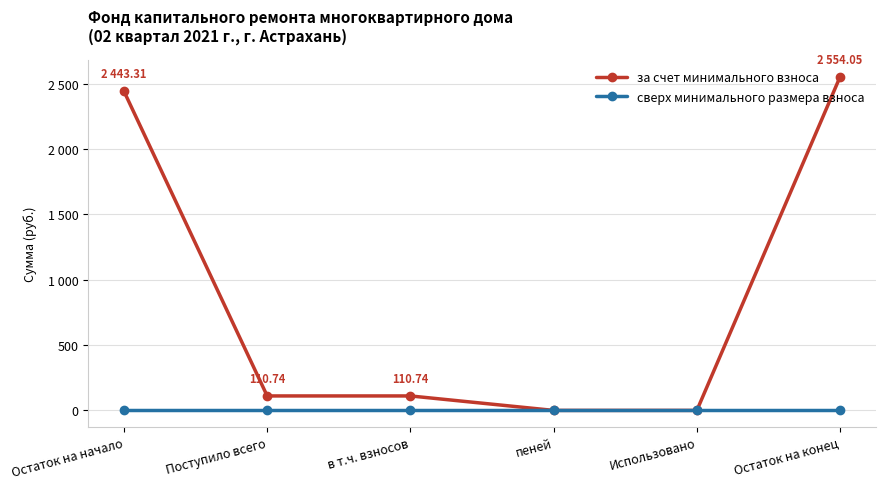

Reading right to left, transcribe all the data shown in this chart.

за счет минимального взноса: Остаток на конец=2554.1	Использовано=0.0	пеней=0.0	в т.ч. взносов=110.7	Поступило всего=110.7	Остаток на начало=2443.3
сверх минимального размера взноса: Остаток на конец=0.0	Использовано=0.0	пеней=0.0	в т.ч. взносов=0.0	Поступило всего=0.0	Остаток на начало=0.0